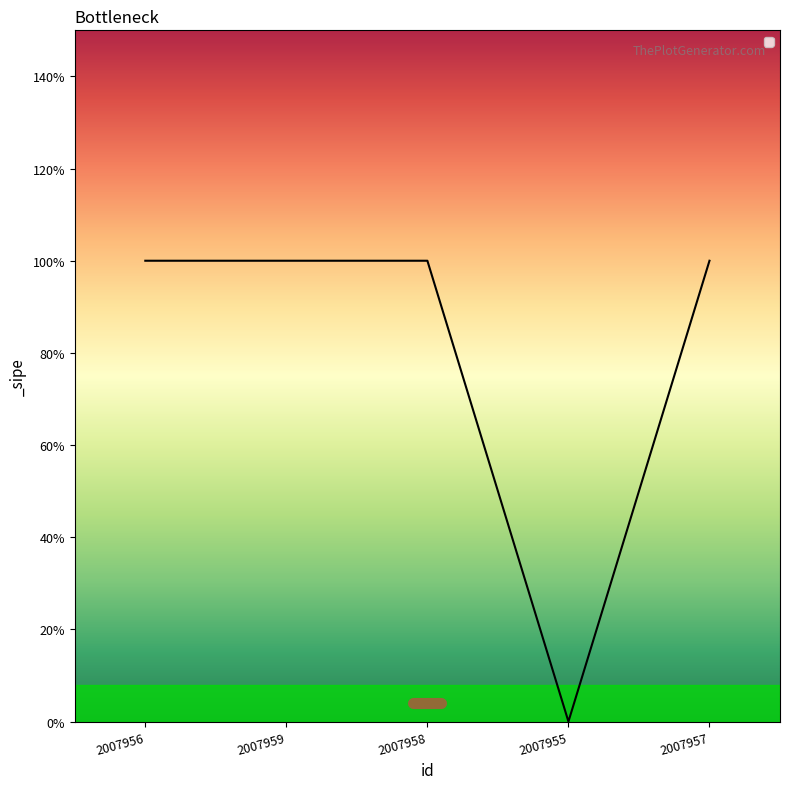

Is this an area chart (filled region under the line)?

Yes